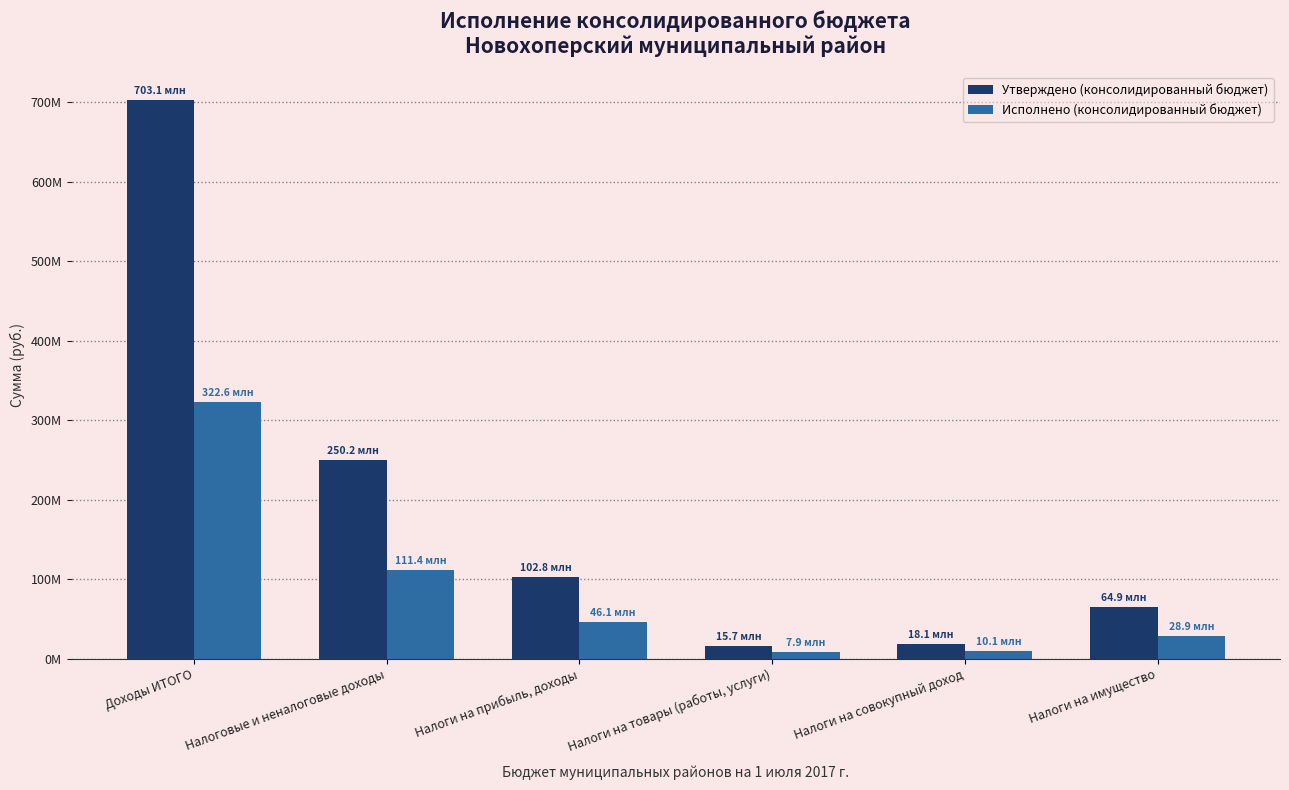

Is the value of Исполнено (консолидированный бюджет) at Доходы ИТОГО greater than the value of Утверждено (консолидированный бюджет) at Налоги на совокупный доход?

Yes